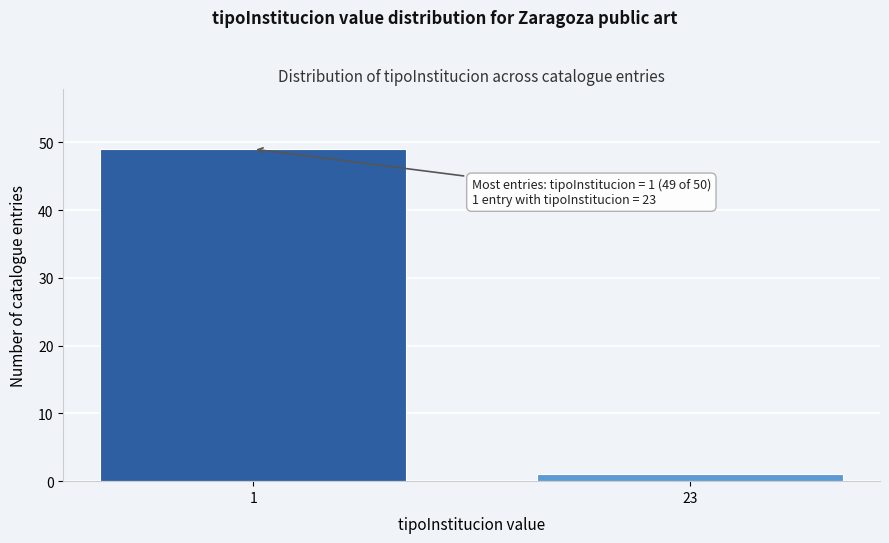

Reading right to left, what are all the values shown in this chart?

23=1	1=49